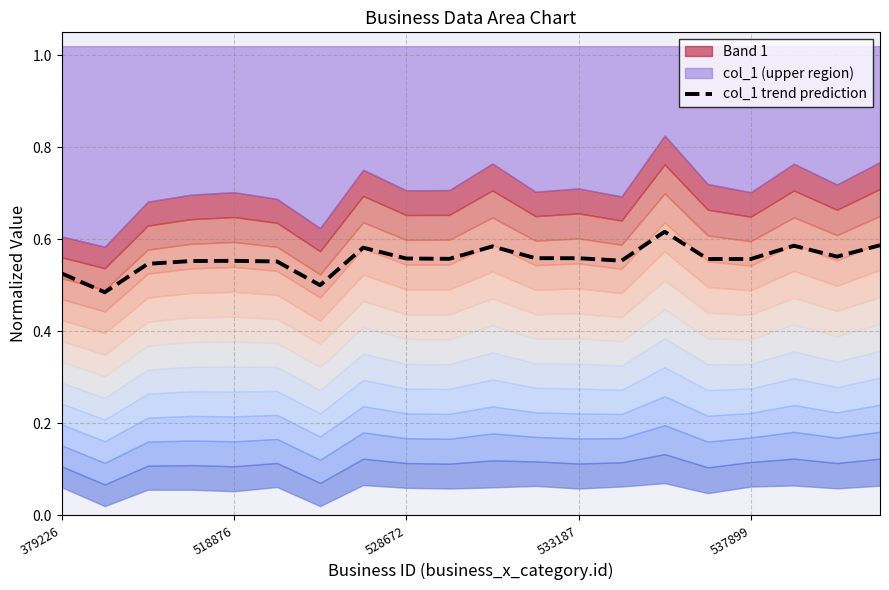

Is it true that the value at 13 is 0.2?

False